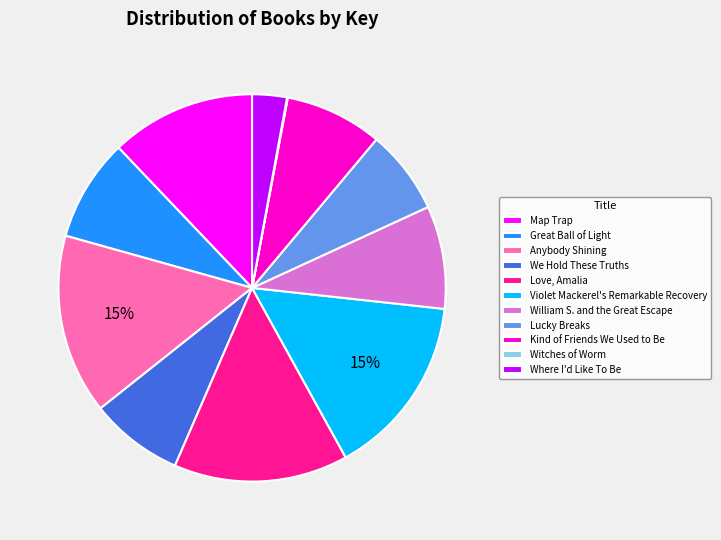

Is there any slice that represents more than half of the pie?

No